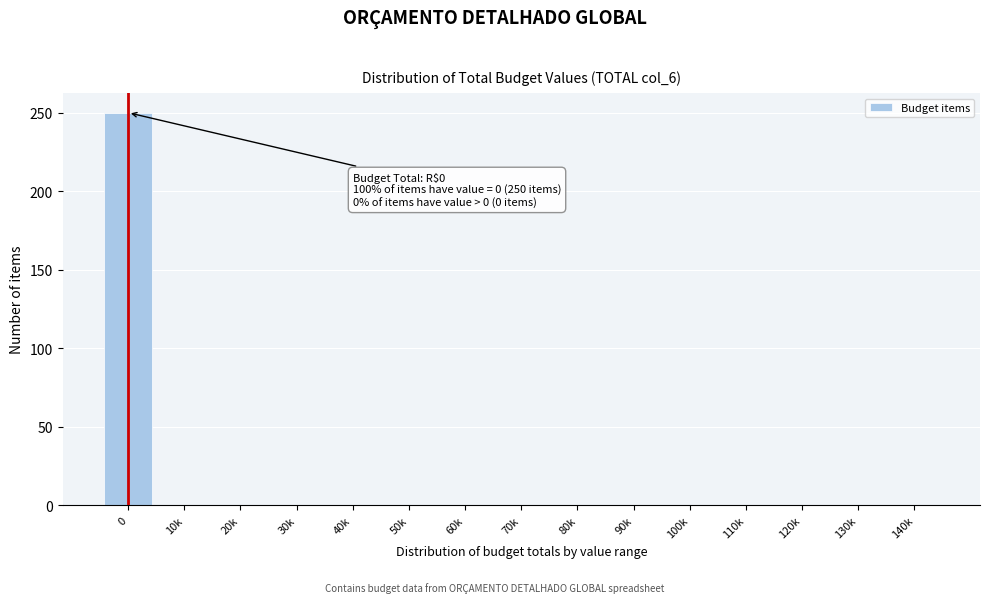

Reading left to right, transcribe all the data shown in this chart.

0=250	10k=0	20k=0	30k=0	40k=0	50k=0	60k=0	70k=0	80k=0	90k=0	100k=0	110k=0	120k=0	130k=0	140k=0